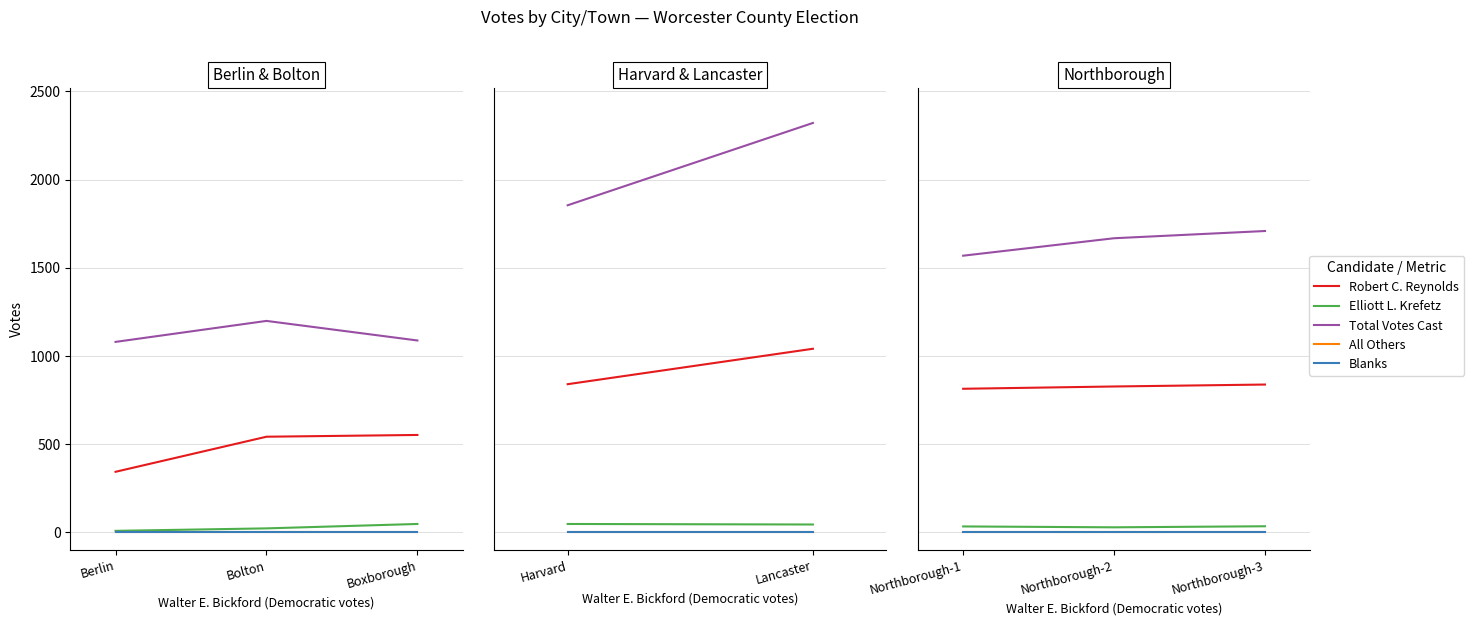

Which series changed the most between Northborough-2 and Northborough-3?

Total Votes Cast